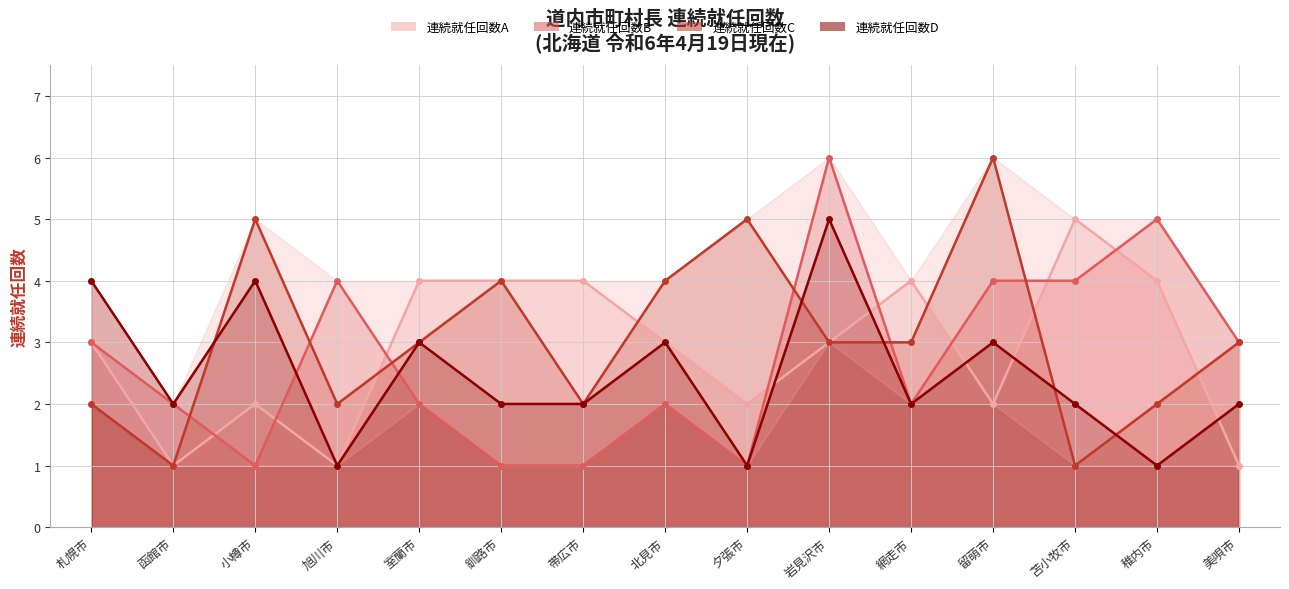

What is the sum of all col_15 (連続就任回数B) values?

41